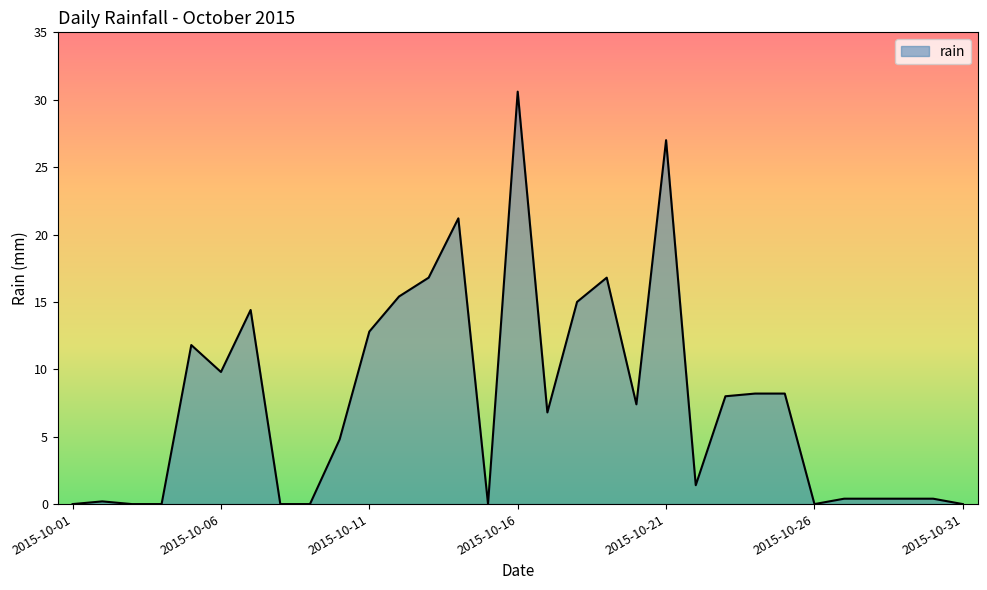

What is the difference between the maximum and minimum values?

30.6